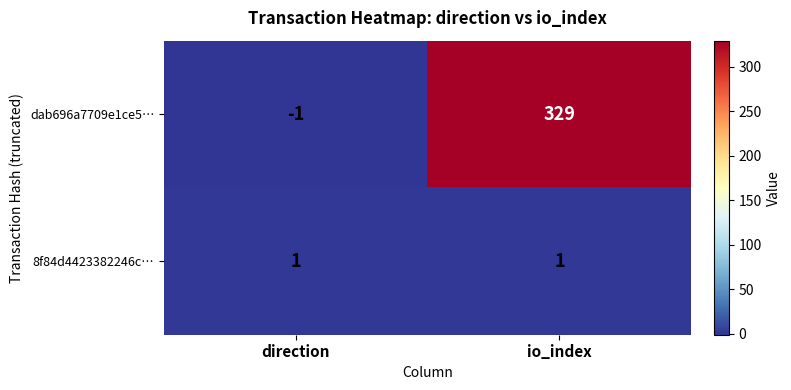

Reading left to right, transcribe all the data shown in this chart.

dab696a7709e1ce5…: -1	329
8f84d4423382246c…: 1	1